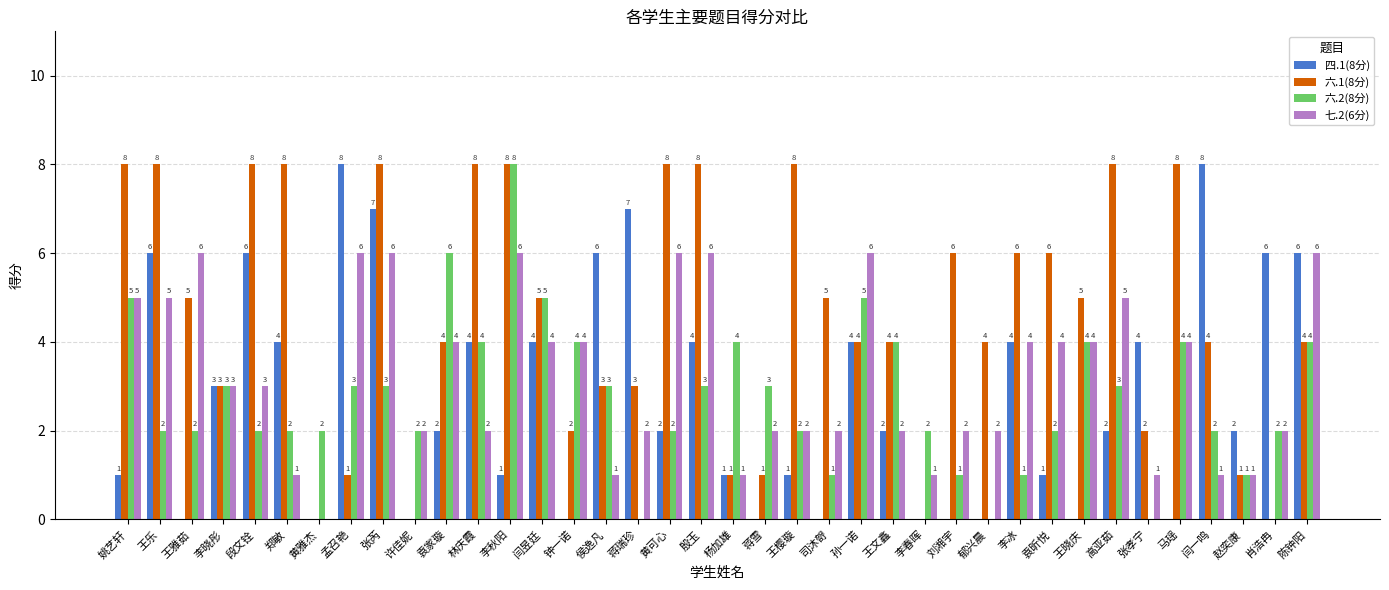

What is the sum of the 六.2(8分) values at 马瑶 and 刘湘宇?

5